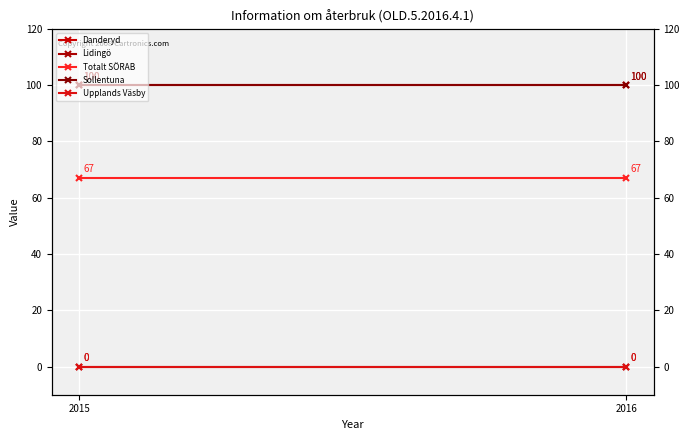

What are all the series names shown in the legend?

Danderyd, Lidingö, Totalt SÖRAB, Sollentuna, Upplands Väsby